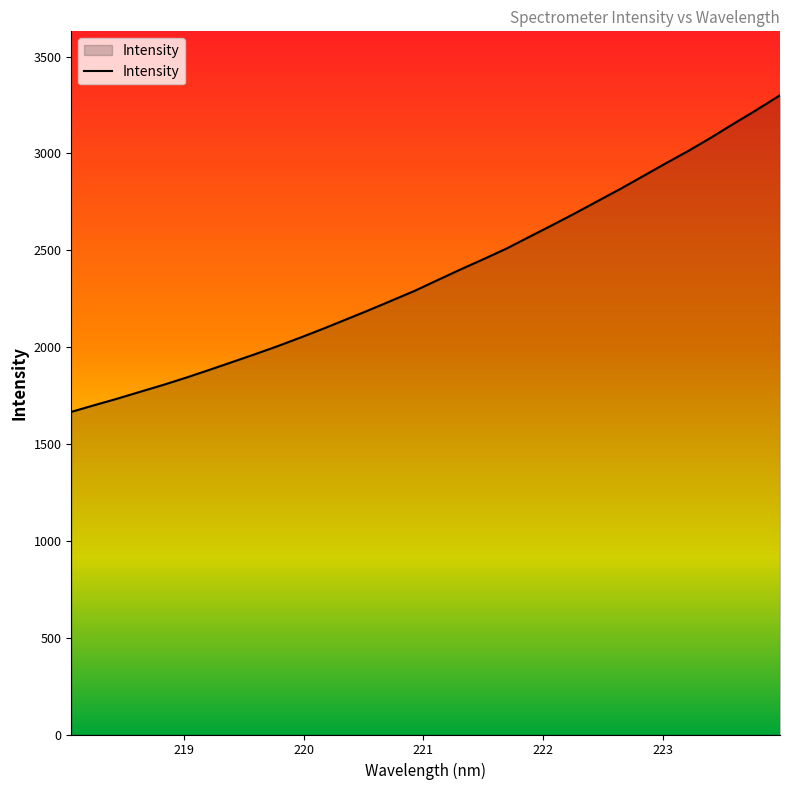

What is the maximum value shown in the chart?

3300.5